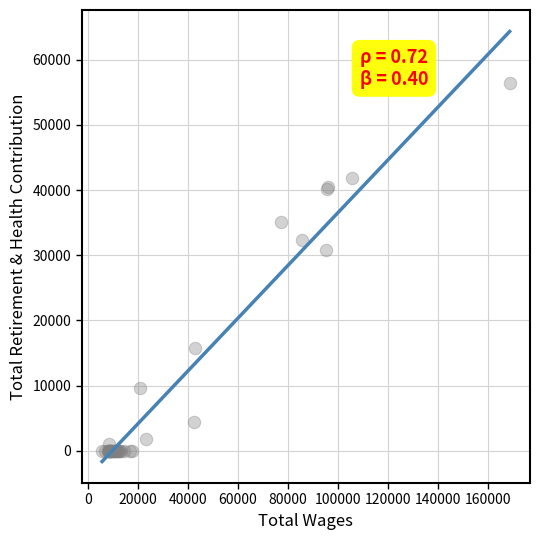

What Y value in the scatter plot is closest to 28229?

30802